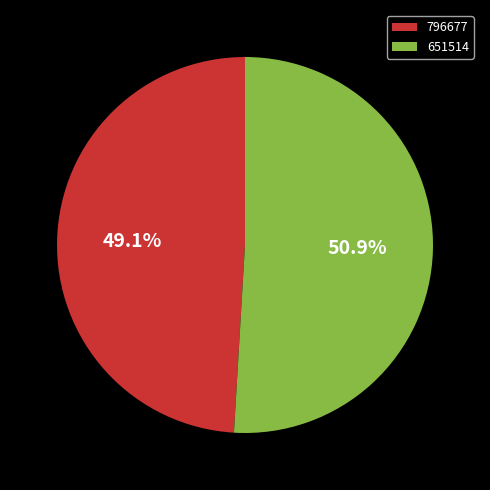

To the nearest percent, what is the difference between the 651514 and 796677 slice percentages?

2%